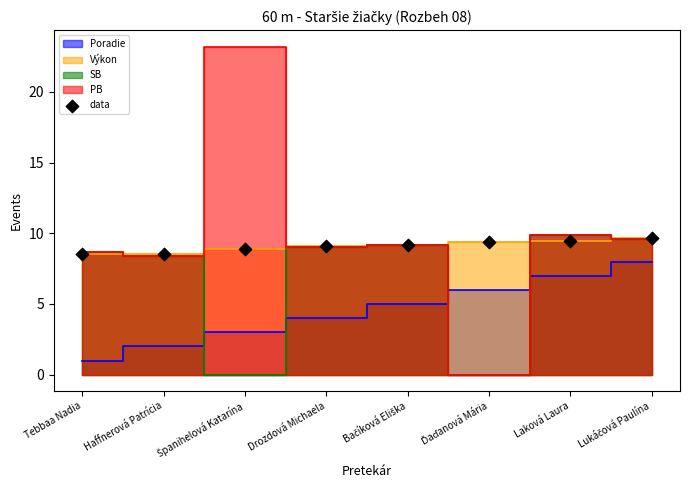

What is the average Y value?

9.1